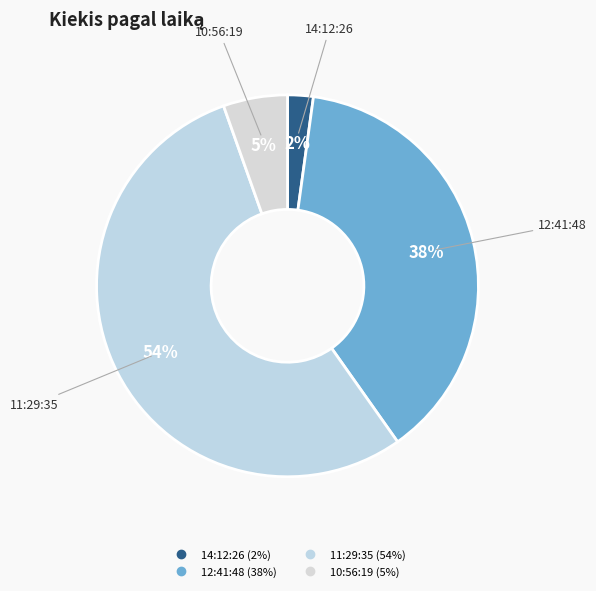

Between 10:56:19 and 12:41:48, which is larger?

12:41:48